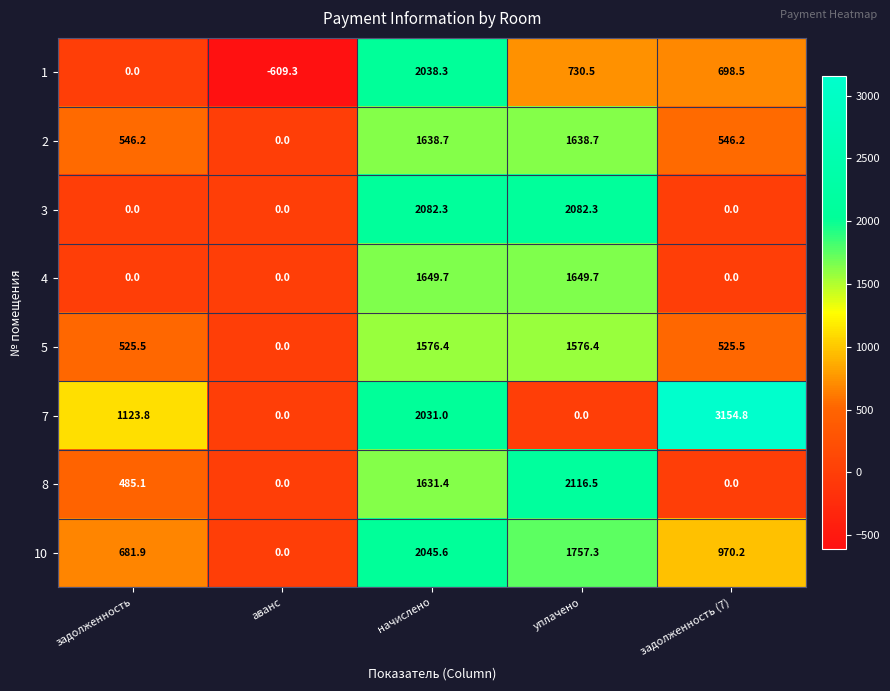

Rank the series at начислено from lowest to highest value.

5, 8, 2, 4, 7, 1, 10, 3